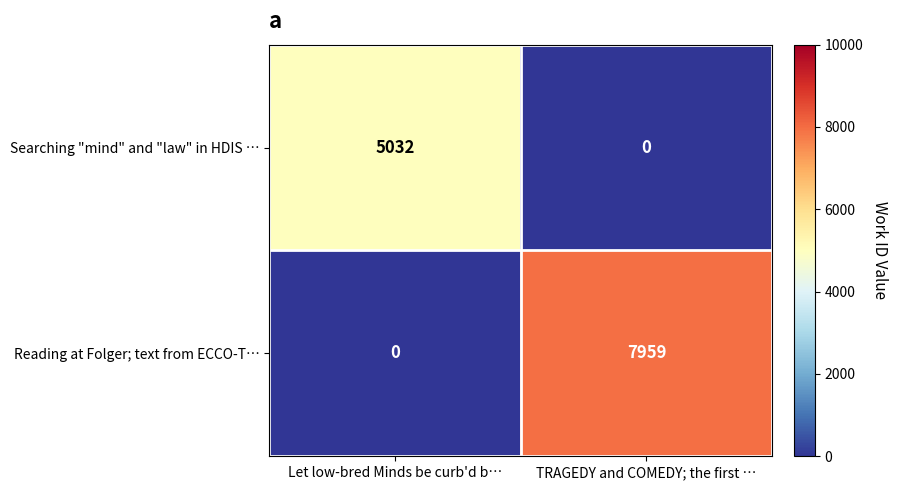

At which label does Searching "mind" and "law" in HDIS … reach its minimum?

TRAGEDY and COMEDY; the first …